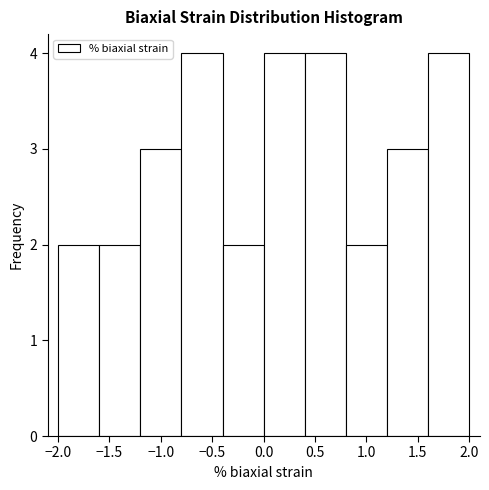

Reading left to right, list every bar in this chart as the range it spans on the x-axis followed by its height. The values are not printed on the chart, so give them approximately, as read against the axis.

-2.0 to -1.6: 2
-1.6 to -1.2: 2
-1.2 to -0.8: 3
-0.8 to -0.4: 4
-0.4 to 0.0: 2
0.0 to 0.4: 4
0.4 to 0.8: 4
0.8 to 1.2: 2
1.2 to 1.6: 3
1.6 to 2.0: 4